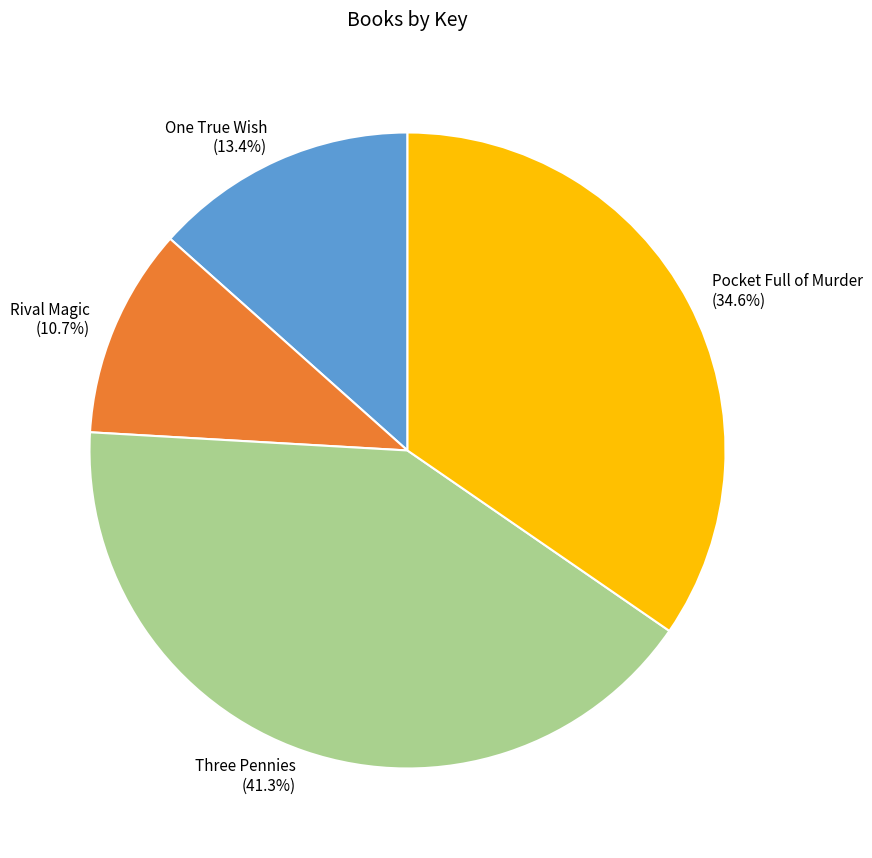

What portion of the pie excludes One True Wish?

86.6%